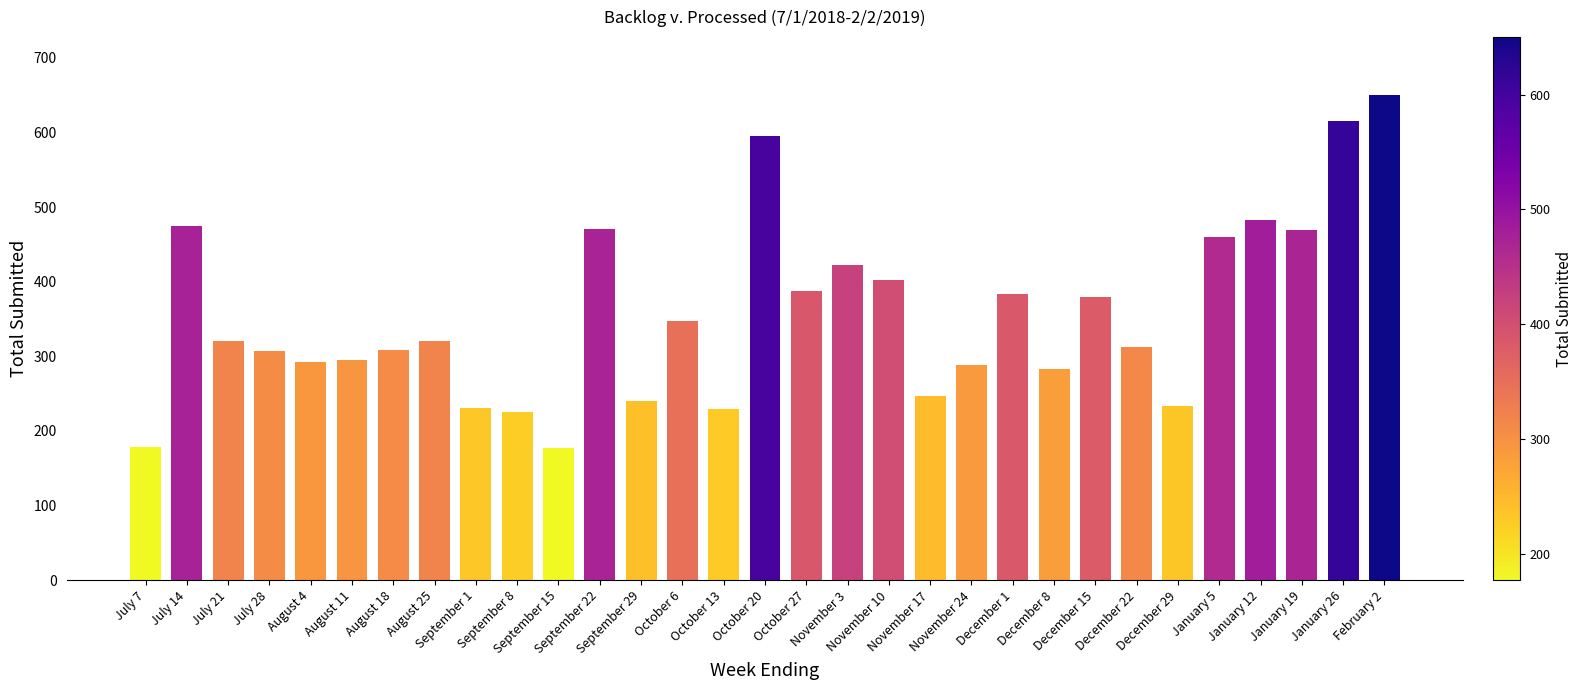

What is the greatest value displayed?

650